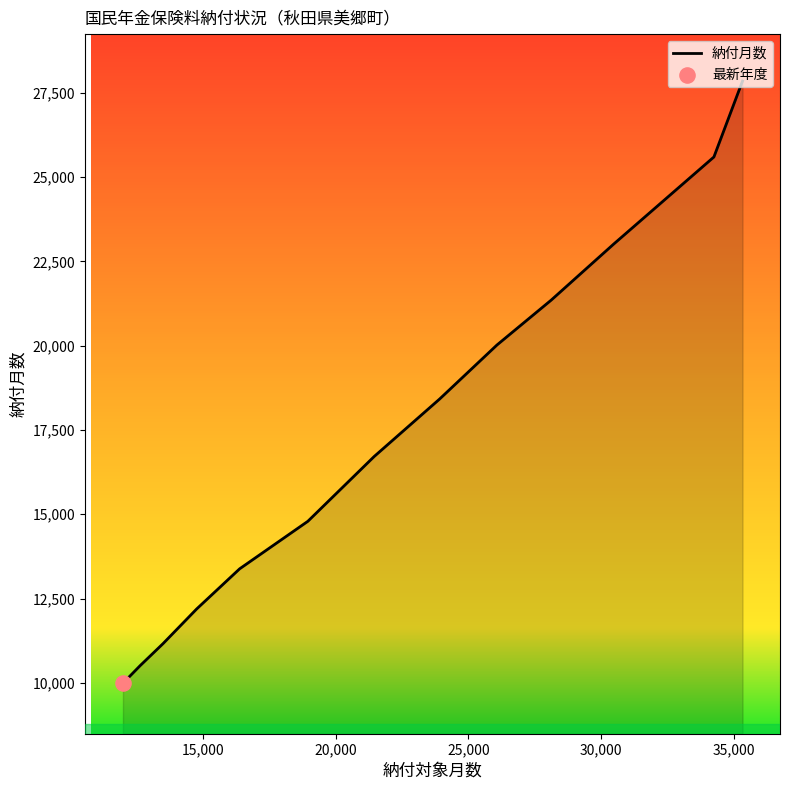

What is the difference between the maximum and minimum values?

17862